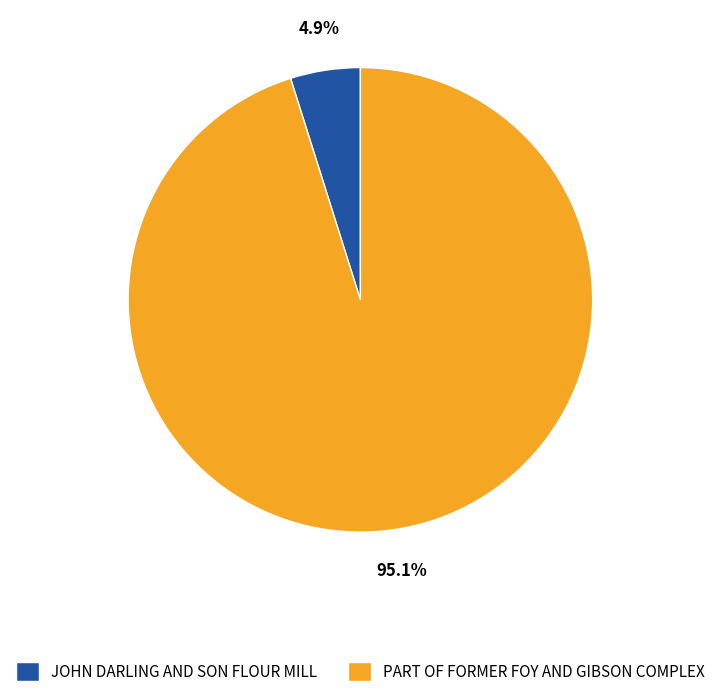

Which slice represents more than half of the pie?

PART OF FORMER FOY AND GIBSON COMPLEX